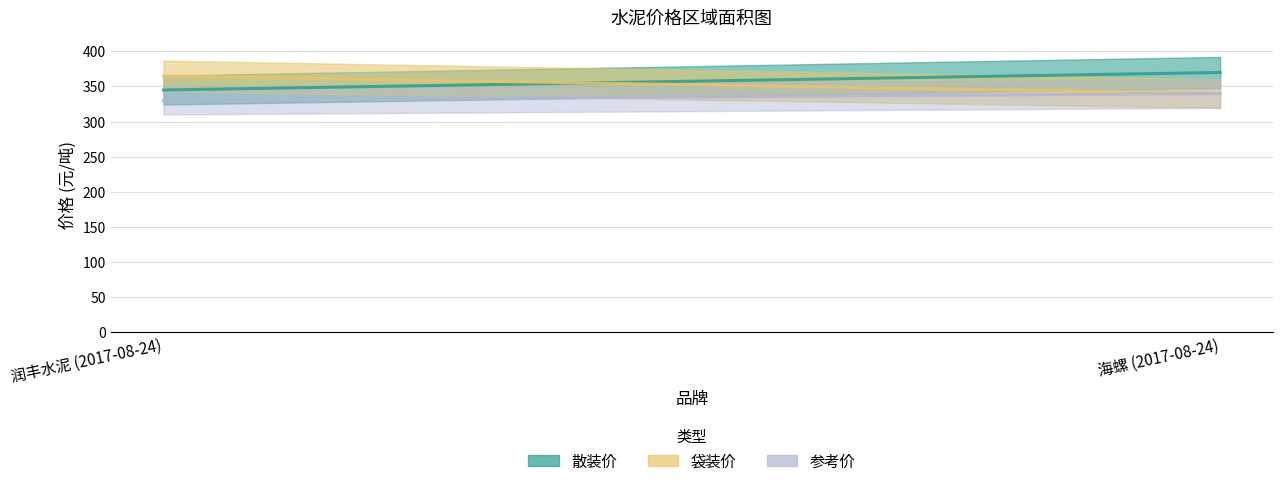

At 海螺 (2017-08-24), list the series in order from largest to smallest.

散装价, 袋装价, 参考价